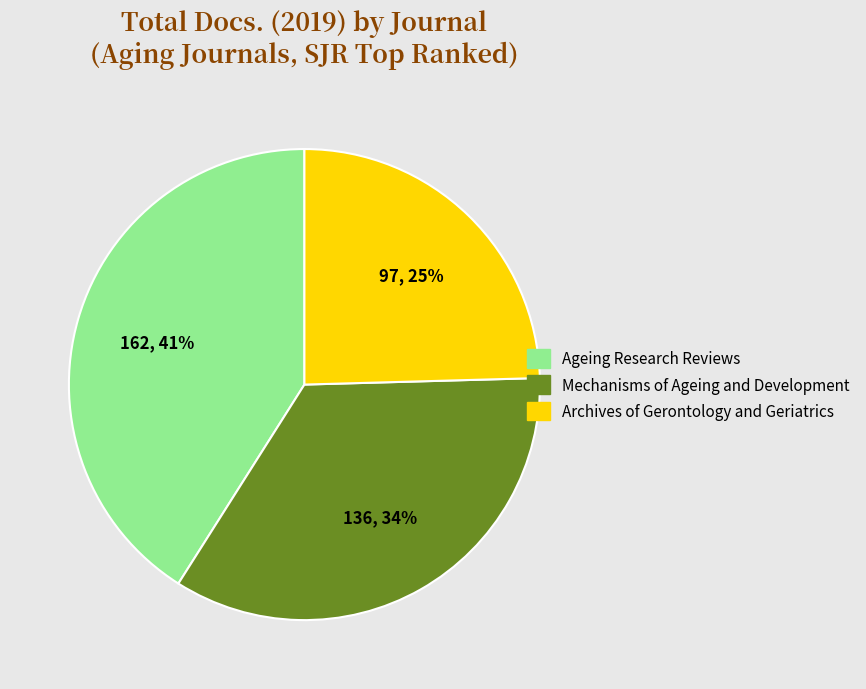

To the nearest percent, what is the average slice percentage?

33%